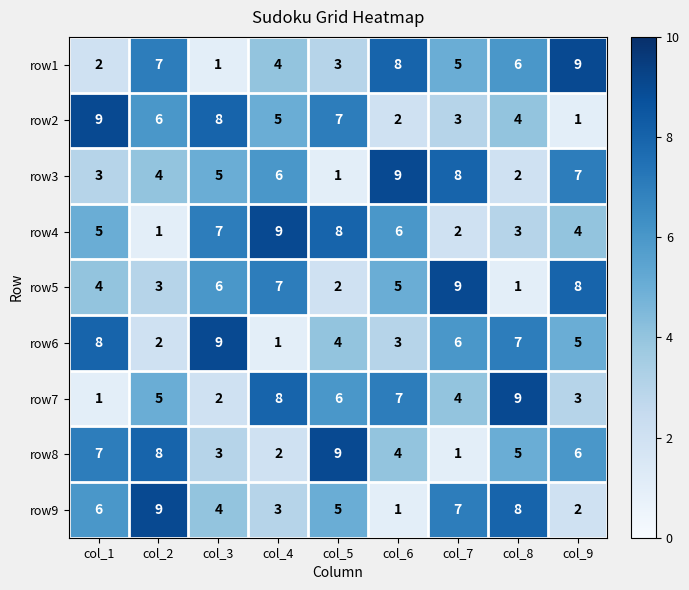

How many data points does each series have?

9